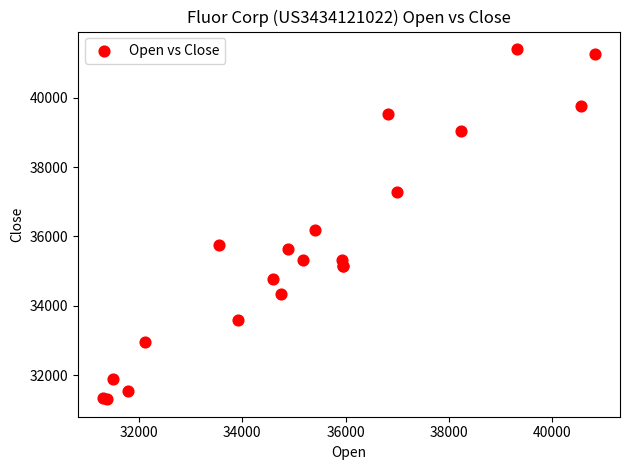

What Y value in the scatter plot is closest to 36353?

36187